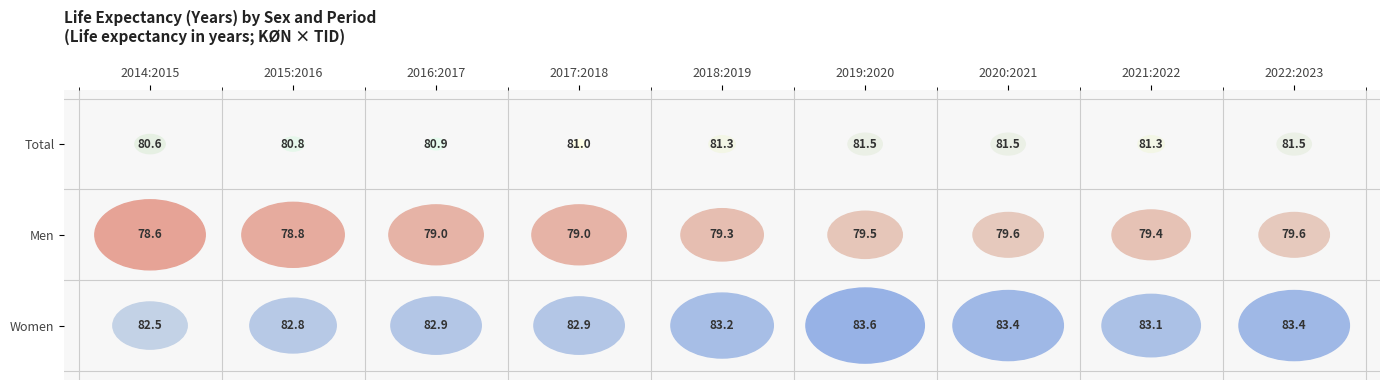

The Total series shows 81.0 at 2017:2018. True or false?

True